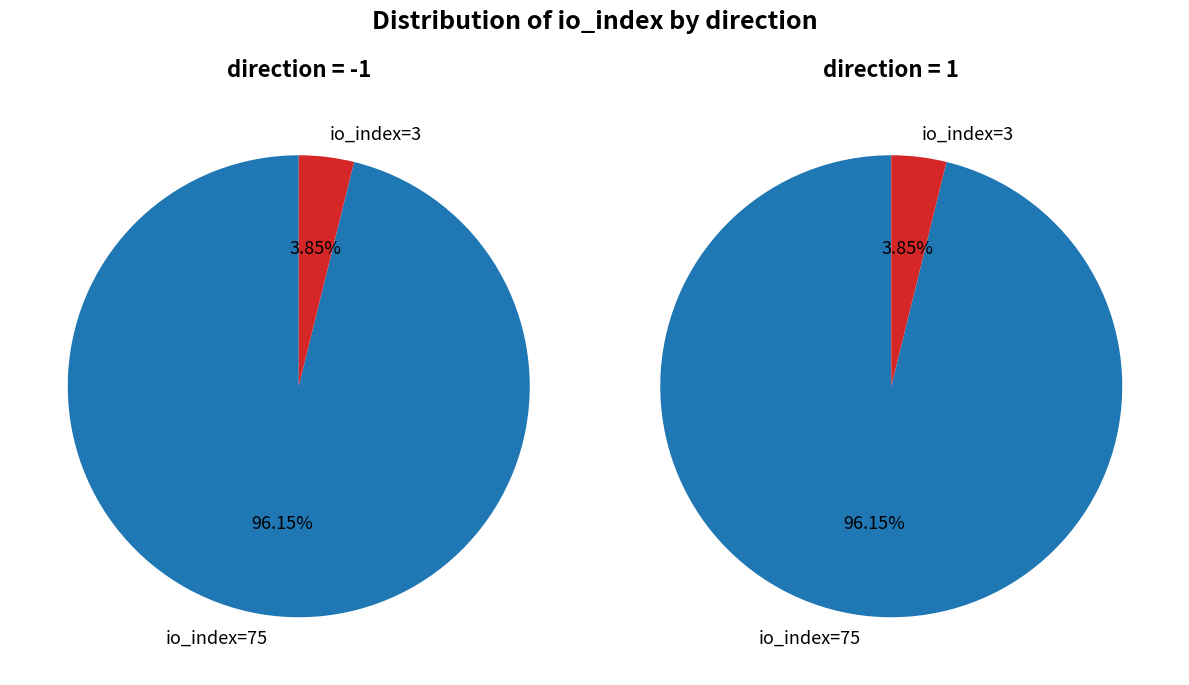

True or false: io_index=3 accounts for 16% of the total.

False